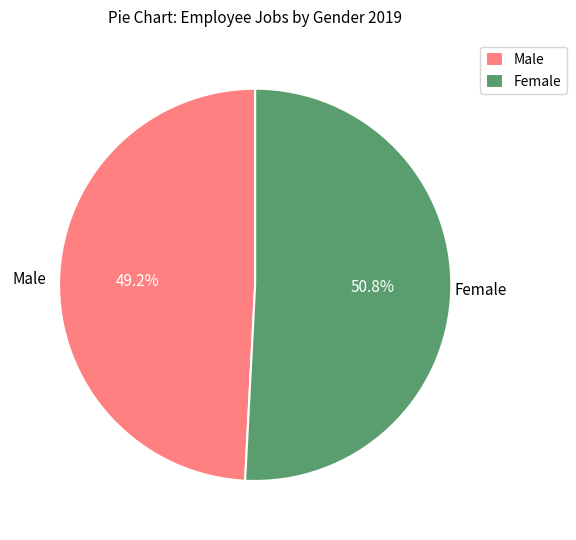

Which category has the smallest portion of the pie?

Male